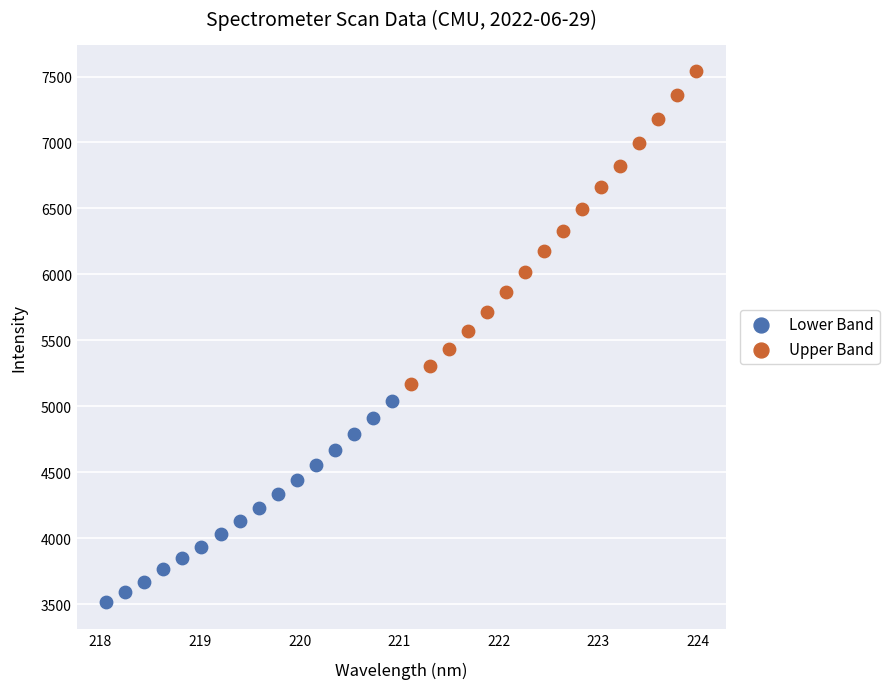

Which series contains the lowest Y value?

Lower Band